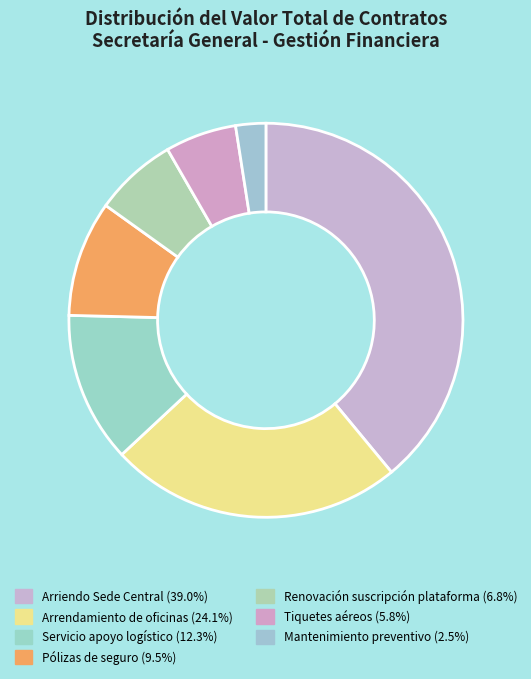

To the nearest percent, what is the average slice percentage?

14%